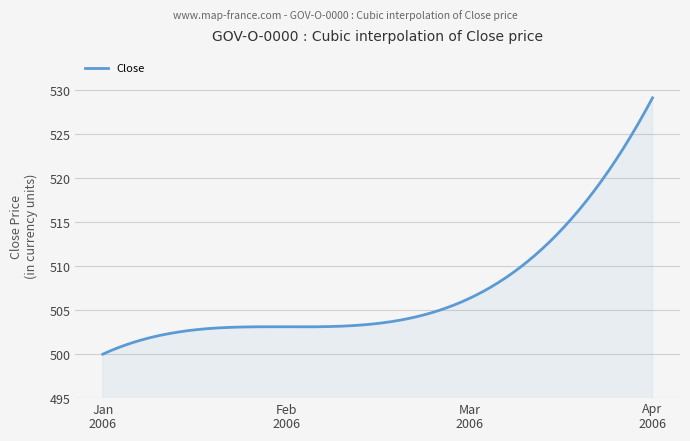

What is the difference between the maximum and minimum values?

29.1